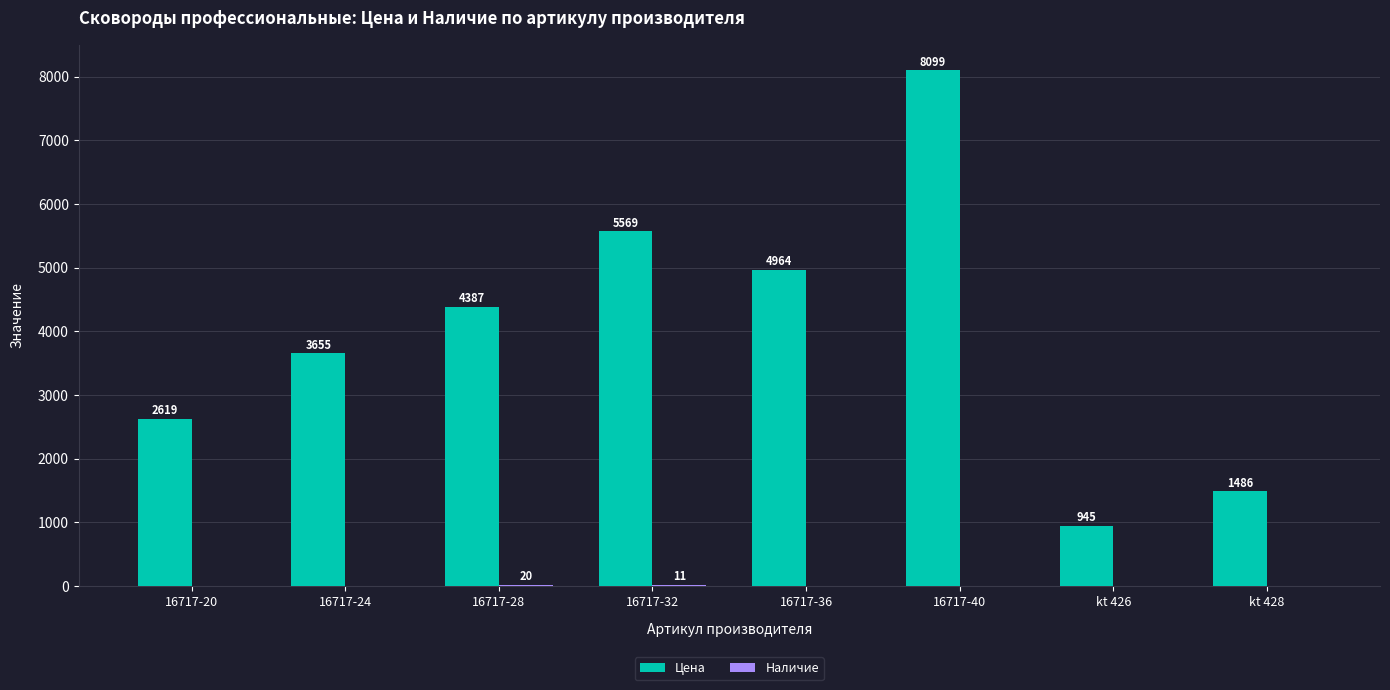

What is the sum of all Цена values?

31724